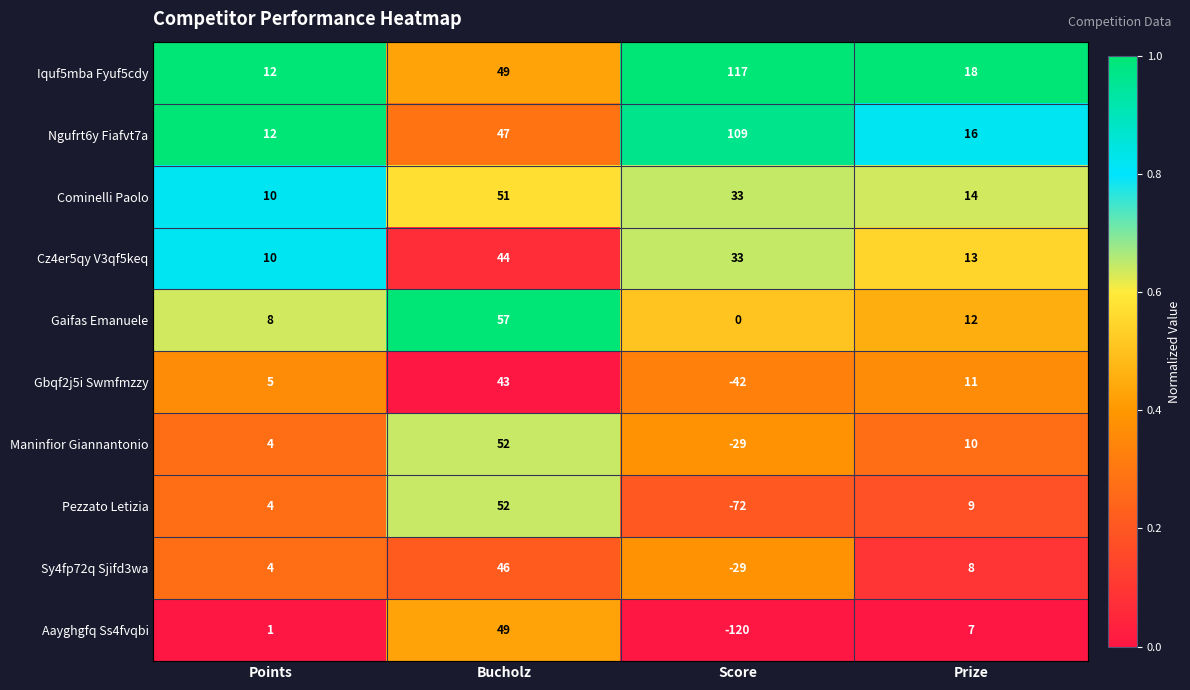

At how many categories does at least one series exceed 0?

4